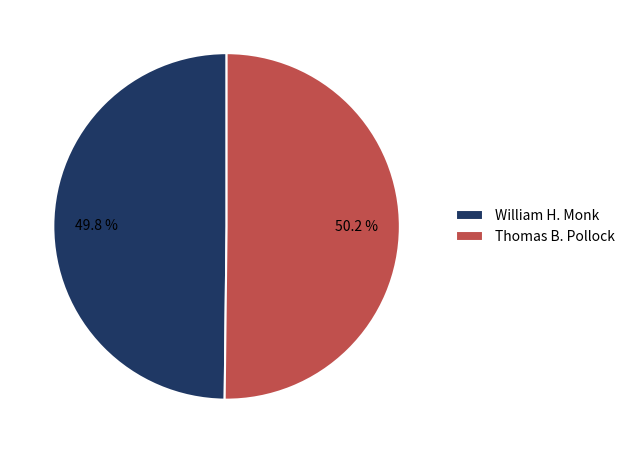

What is the ratio of the value at William H. Monk to the value at Thomas B. Pollock?

1.0